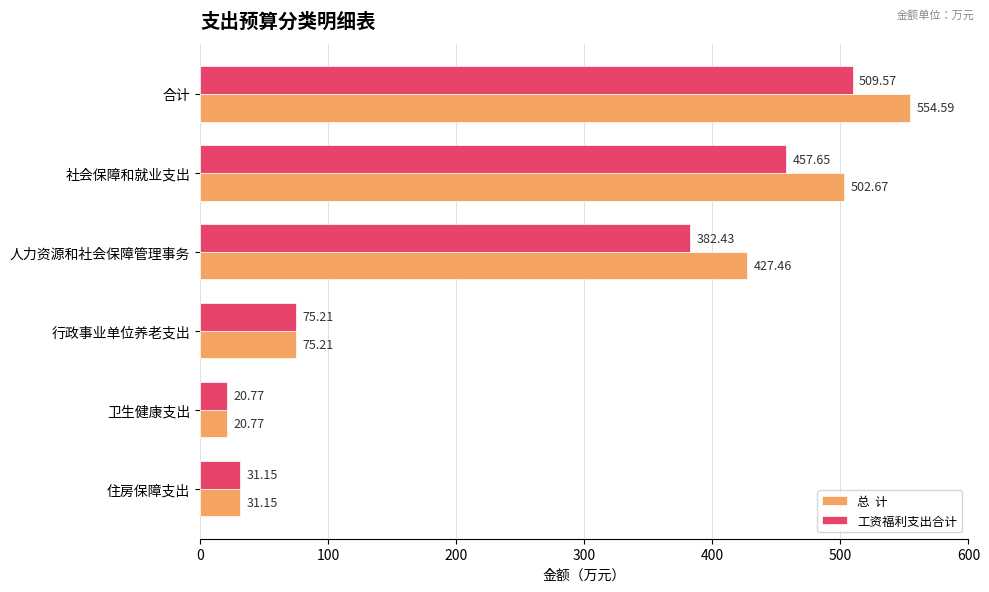

Which category has the highest value across all series?

合计